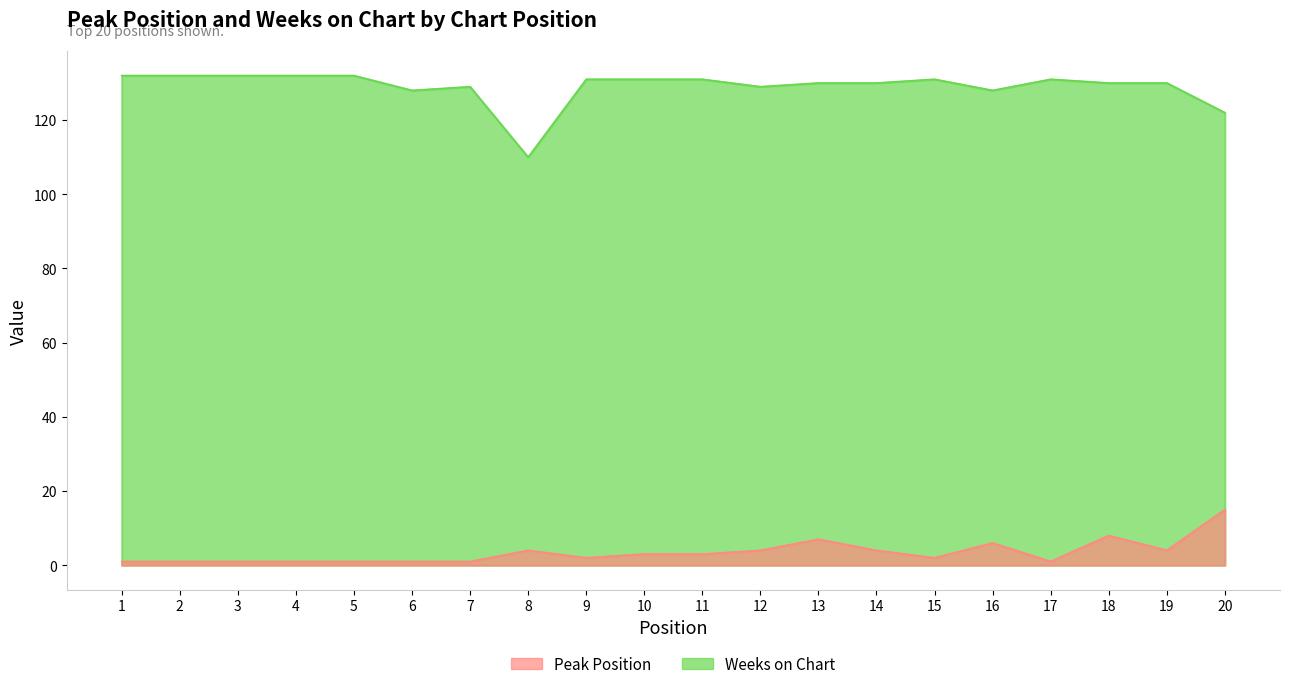

Between 14 and 12, which is larger?

14